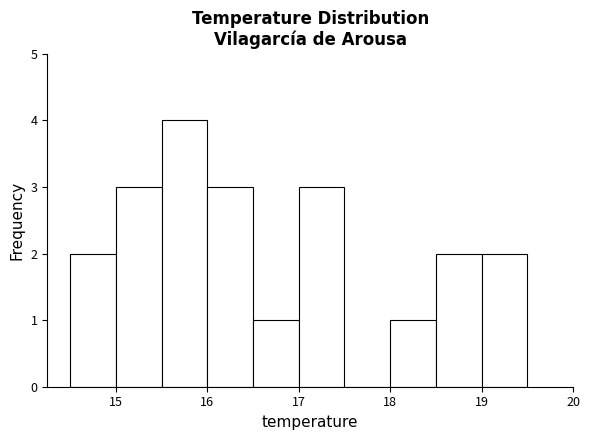

Which range on the x-axis has the tallest bar?

15.5 to 16.0